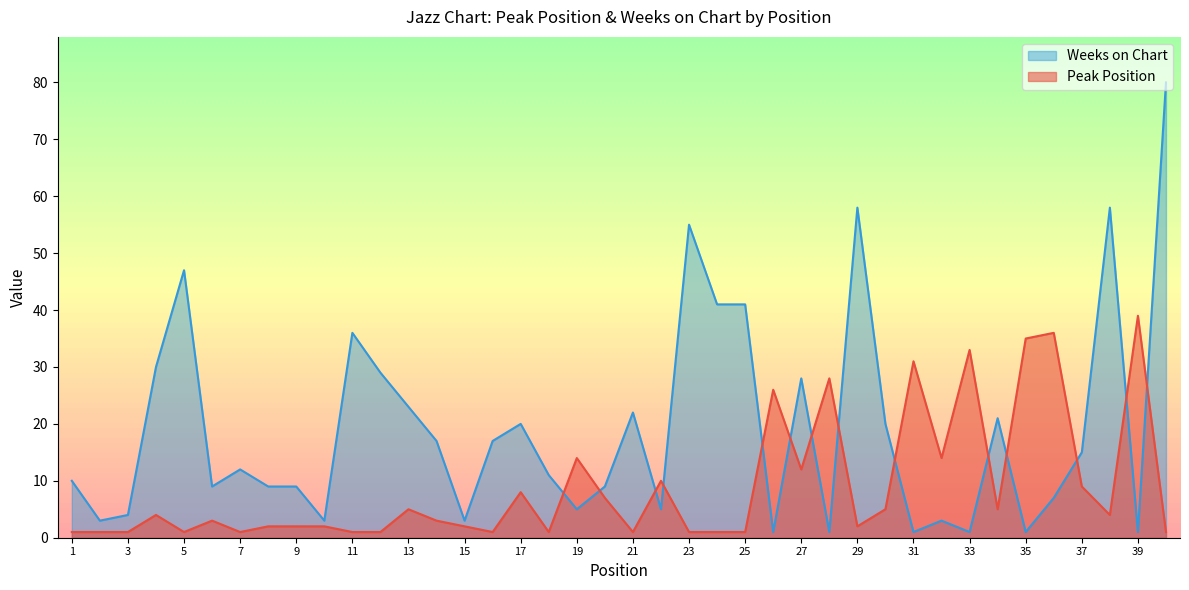

True or false: Weeks on Chart has a value of 15 at 37.

True